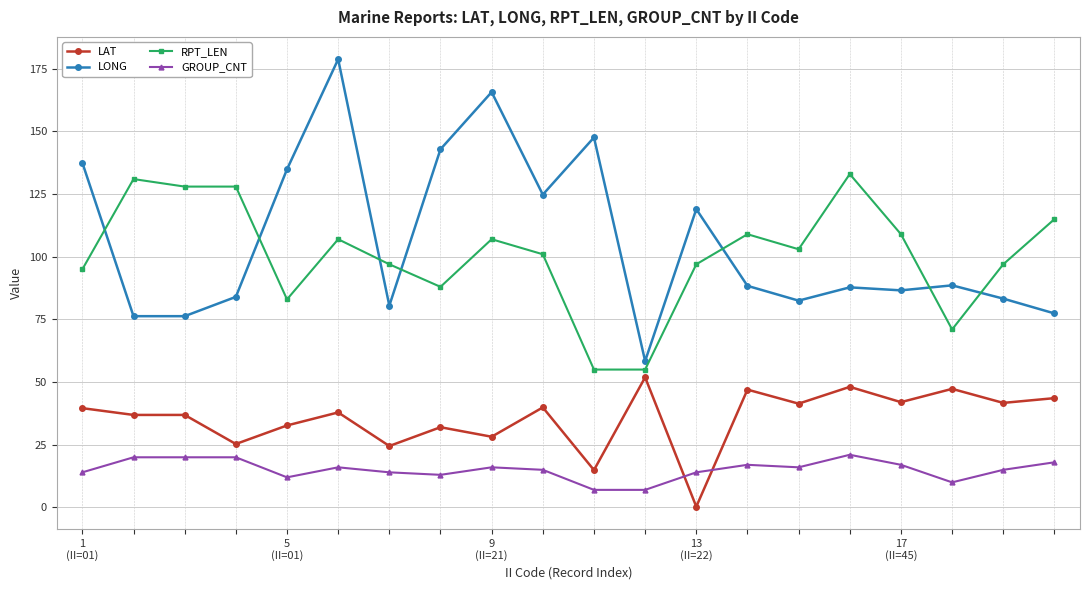

At how many categories does at least one series exceed 63?

19